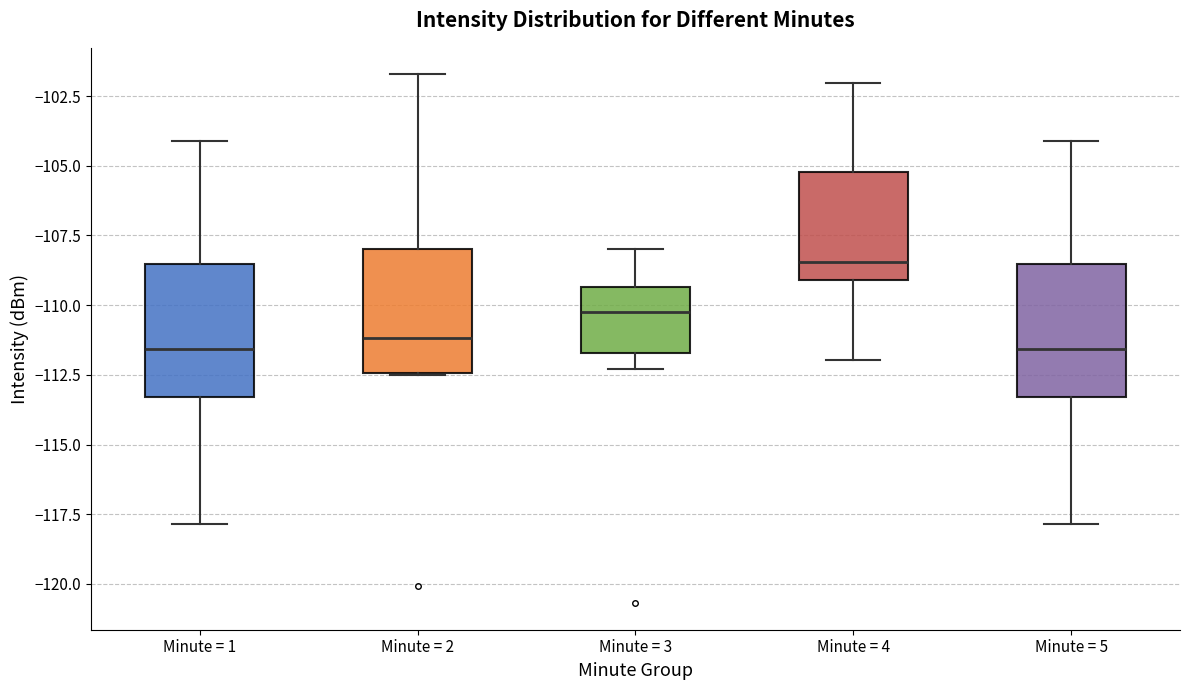

Reading left to right, transcribe this box plot: for each box, give where its median line is, the range the box spans, and where its two whiskers end, as read against the y-axis. The values are not printed on the chart, so give them approximately, as read against the axis.

Minute = 1: median -111.5, box -113.5 to -108.5, whiskers -118.0 to -104.0
Minute = 2: median -111.0, box -112.5 to -108.0, whiskers -112.5 to -101.5
Minute = 3: median -110.0, box -111.5 to -109.5, whiskers -112.5 to -108.0
Minute = 4: median -108.5, box -109.0 to -105.0, whiskers -112.0 to -102.0
Minute = 5: median -111.5, box -113.5 to -108.5, whiskers -118.0 to -104.0